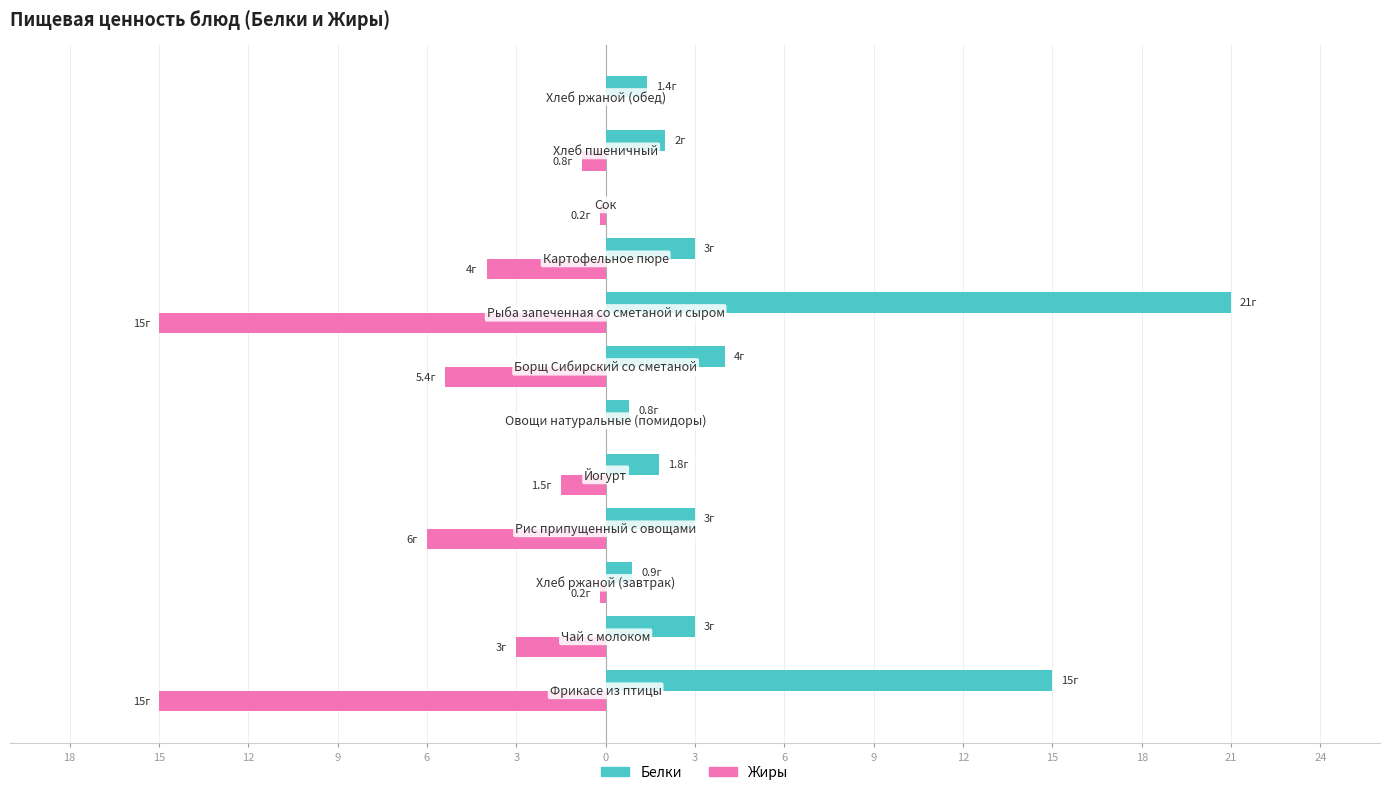

What are all the series names shown in the legend?

Белки, Жиры